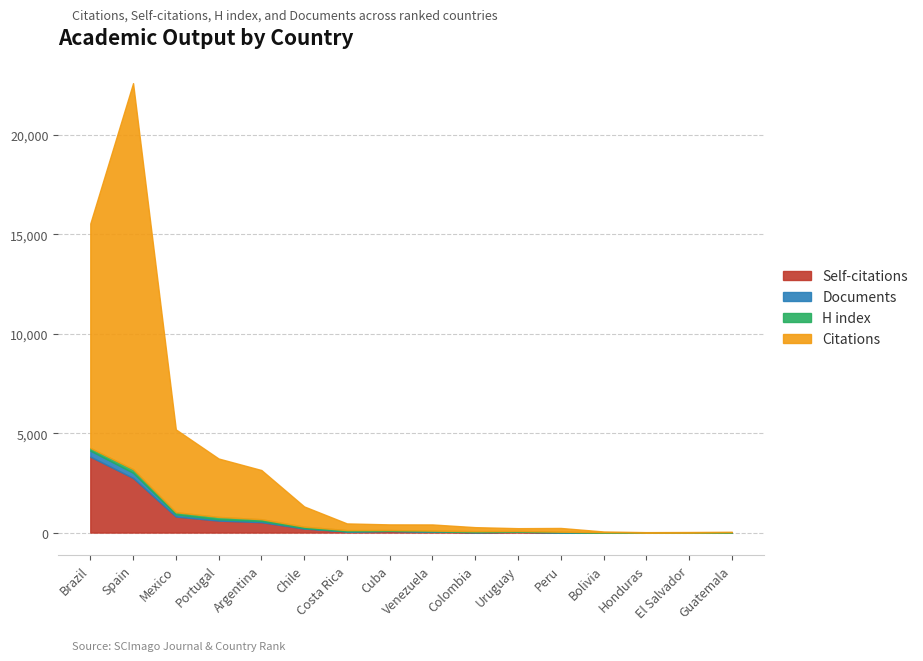

Reading left to right, what are all the values shown in this chart?

Self-citations: Brazil=3817	Spain=2746	Mexico=807	Portugal=601	Argentina=523	Chile=201	Costa Rica=55	Cuba=79	Venezuela=51	Colombia=20	Uruguay=38	Peru=13	Bolivia=0	Honduras=0	El Salvador=0	Guatemala=0
Documents: Brazil=306	Spain=264	Mexico=107	Portugal=66	Argentina=62	Chile=28	Costa Rica=10	Cuba=10	Venezuela=9	Colombia=5	Uruguay=5	Peru=3	Bolivia=2	Honduras=1	El Salvador=1	Guatemala=1
H index: Brazil=134	Spain=177	Mexico=110	Portugal=119	Argentina=87	Chile=68	Costa Rica=58	Cuba=38	Venezuela=38	Colombia=44	Uruguay=37	Peru=27	Bolivia=16	Honduras=5	El Salvador=4	Guatemala=17
Citations: Brazil=11289	Spain=19415	Mexico=4165	Portugal=2938	Argentina=2473	Chile=1017	Costa Rica=337	Cuba=284	Venezuela=310	Colombia=203	Uruguay=141	Peru=189	Bolivia=37	Honduras=15	El Salvador=23	Guatemala=23